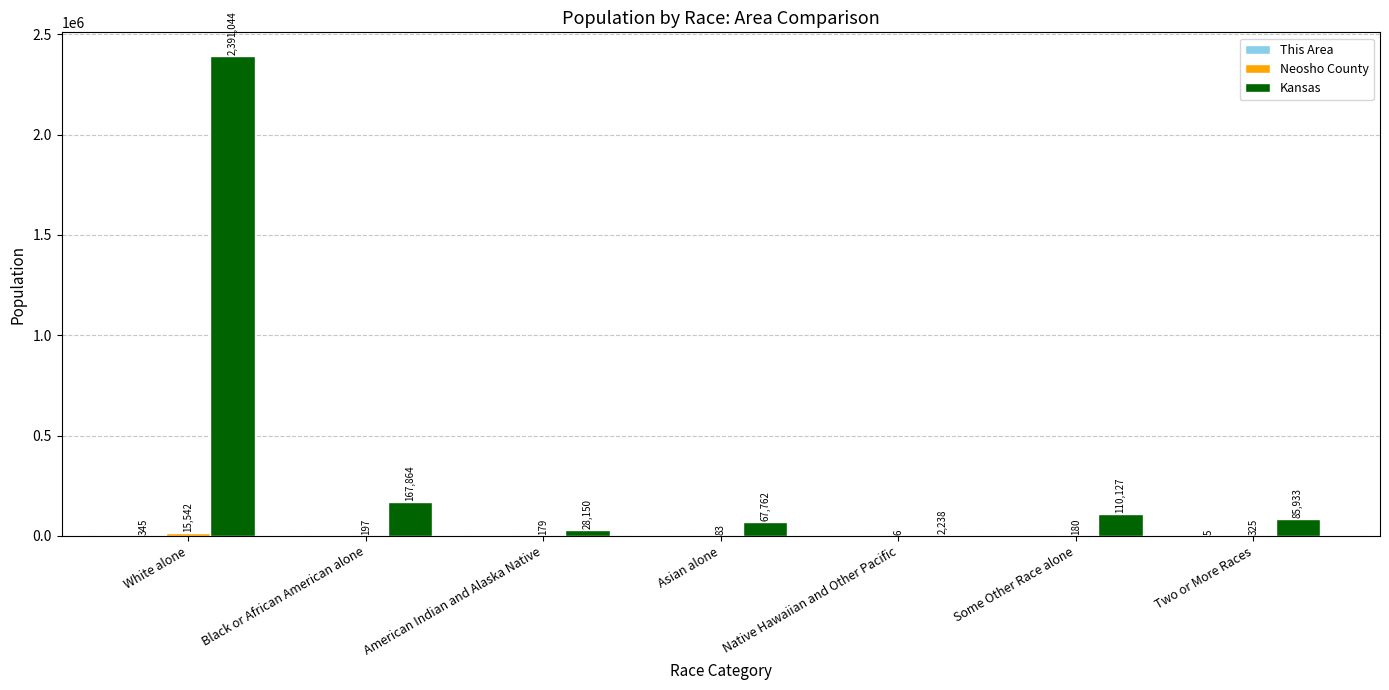

What is the greatest value displayed?

2391044